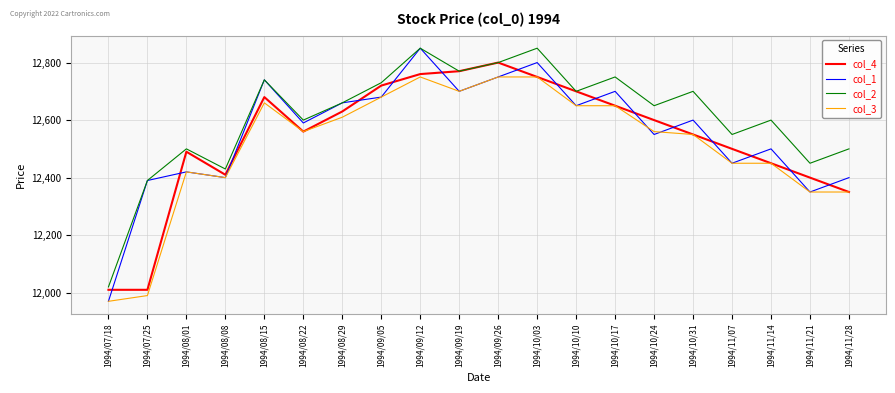

What is the difference between the col_3 values at 1994/08/22 and 1994/09/12?

190